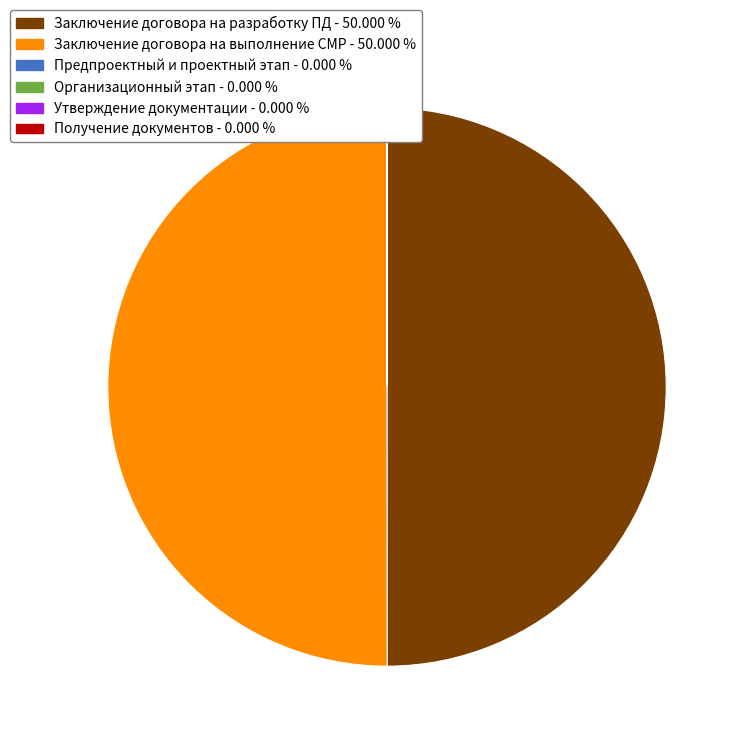

Does any single category account for the majority?

No